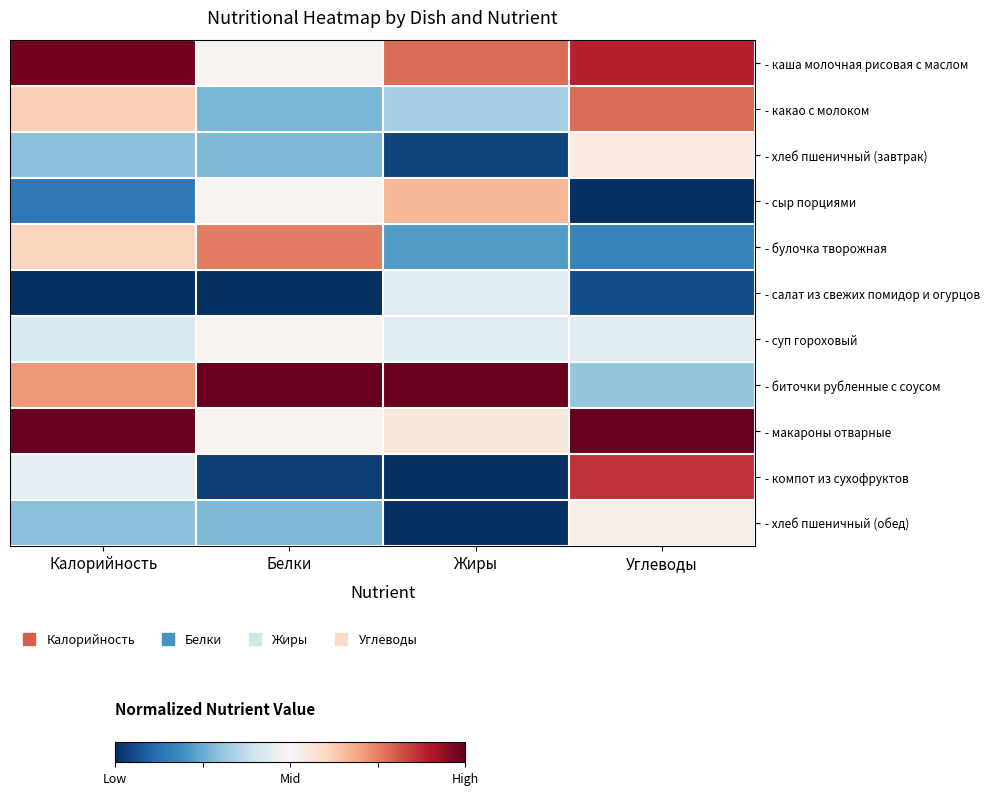

Count the number of categories in the chart.

4